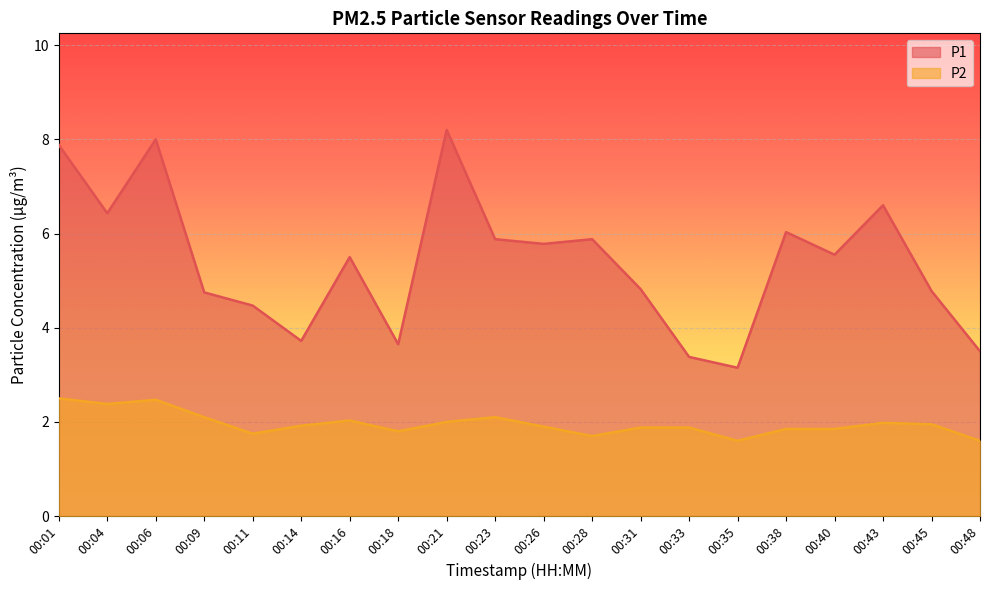

What is the sum of all P1 values?

108.0